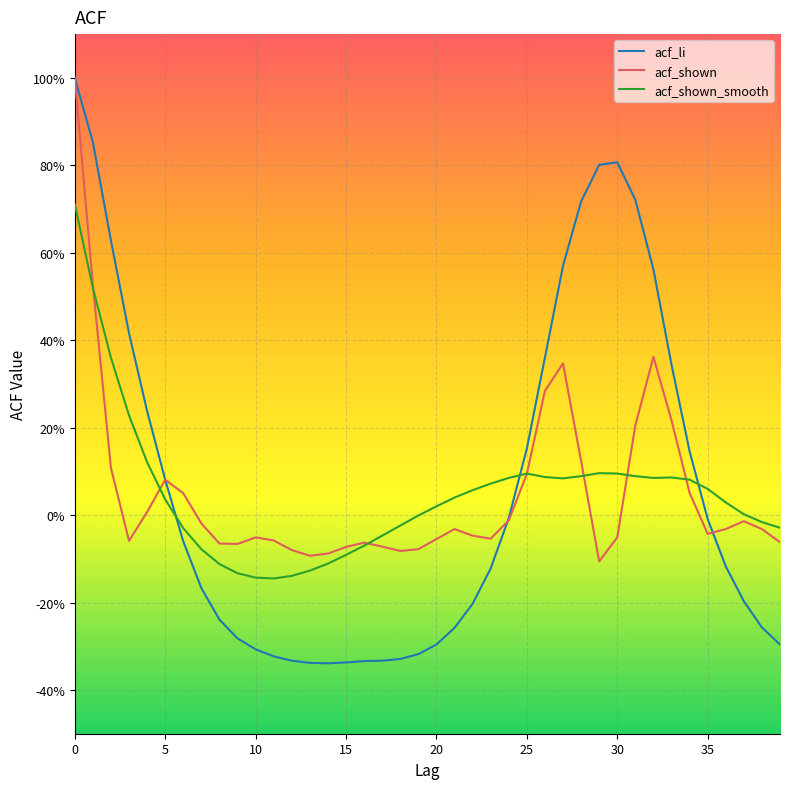

What is the label of the 12th point from the right?

28